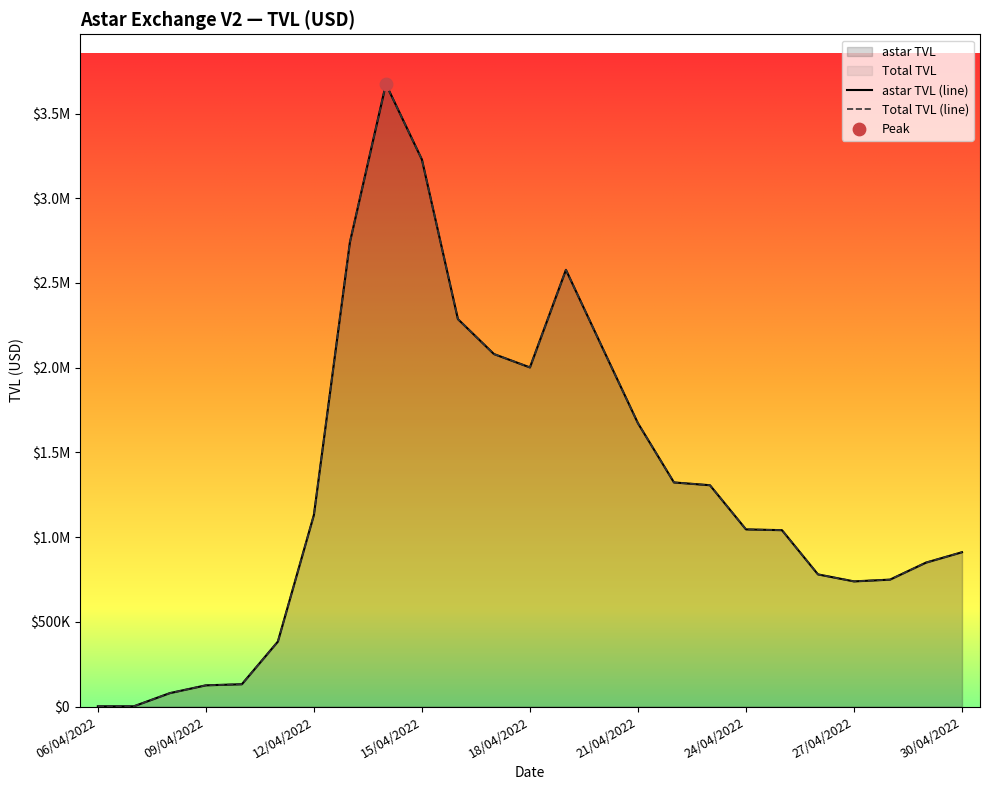

What is the total value across all series at 25/04/2022?

2082530.5